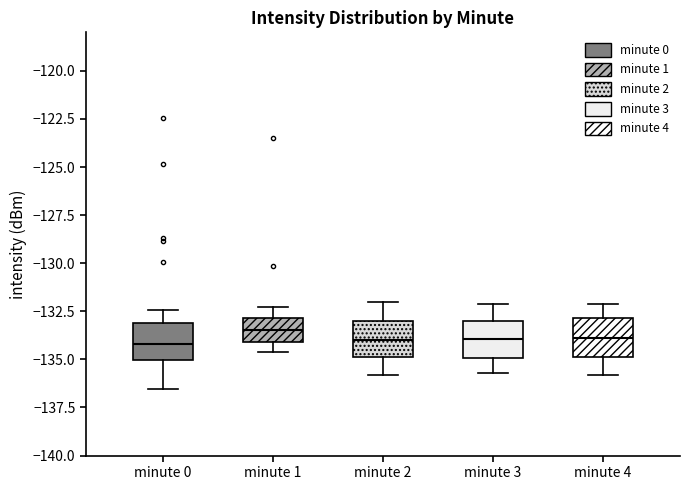

Where is the upper edge of the box for minute 0 on the y-axis? The values are not printed on the chart, so give them approximately, as read against the axis.

-133.0